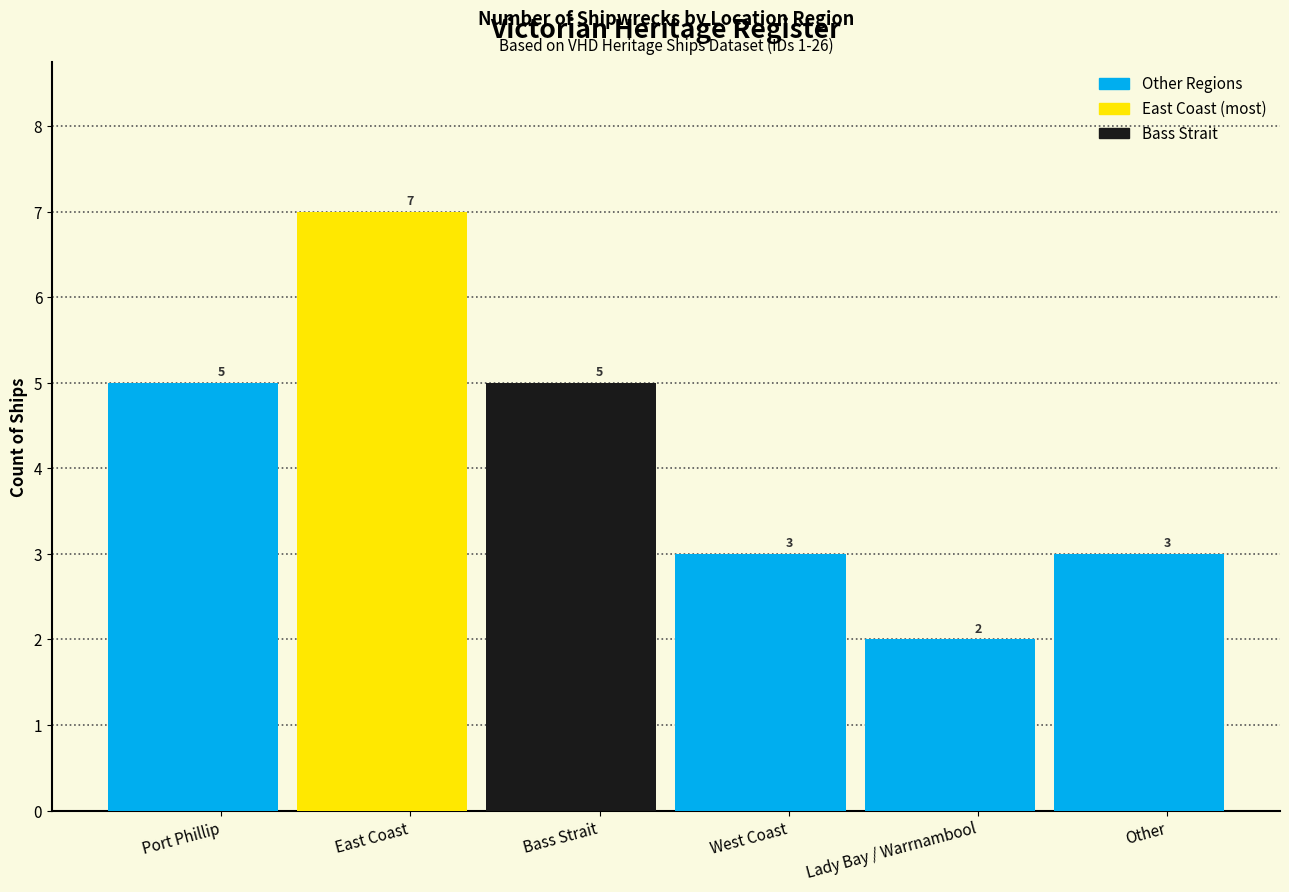

What is the label of the 5th bar from the left?

Lady Bay / Warrnambool